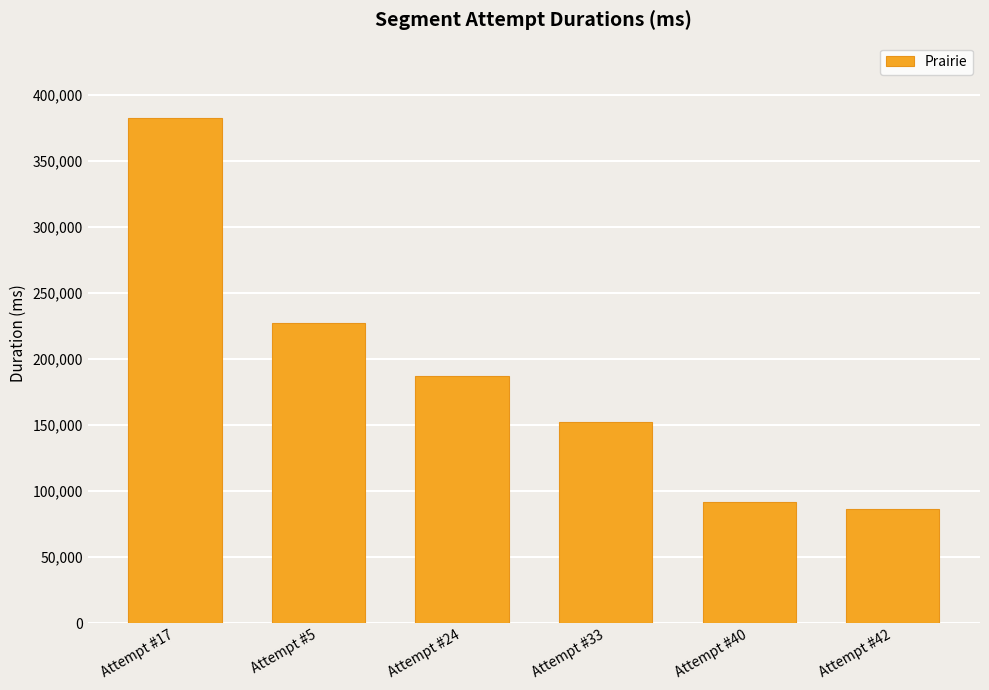

The value at Attempt #24 is 86749. True or false?

False